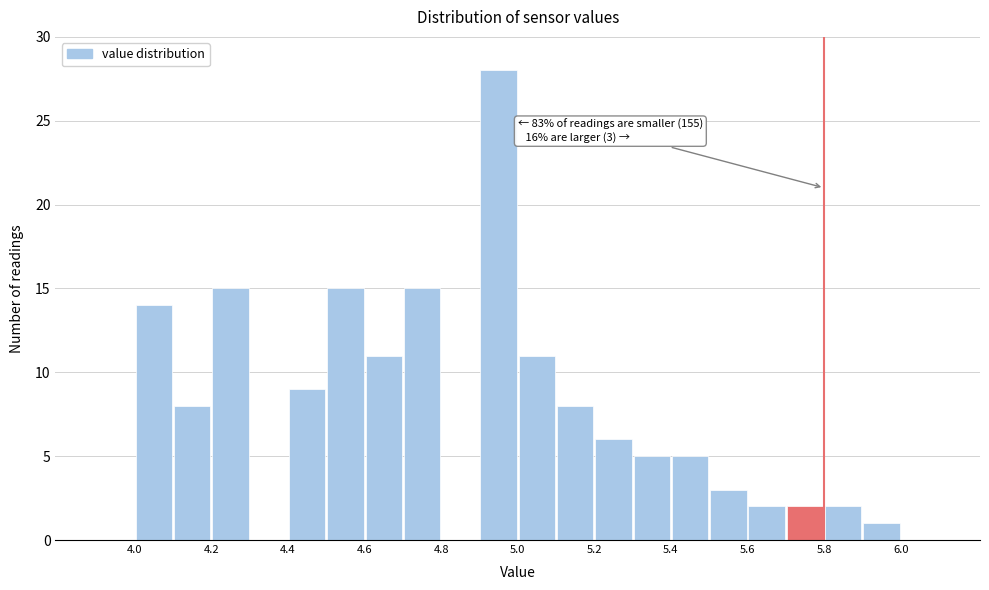

Which range on the x-axis has the tallest bar?

4.9 to 5.0